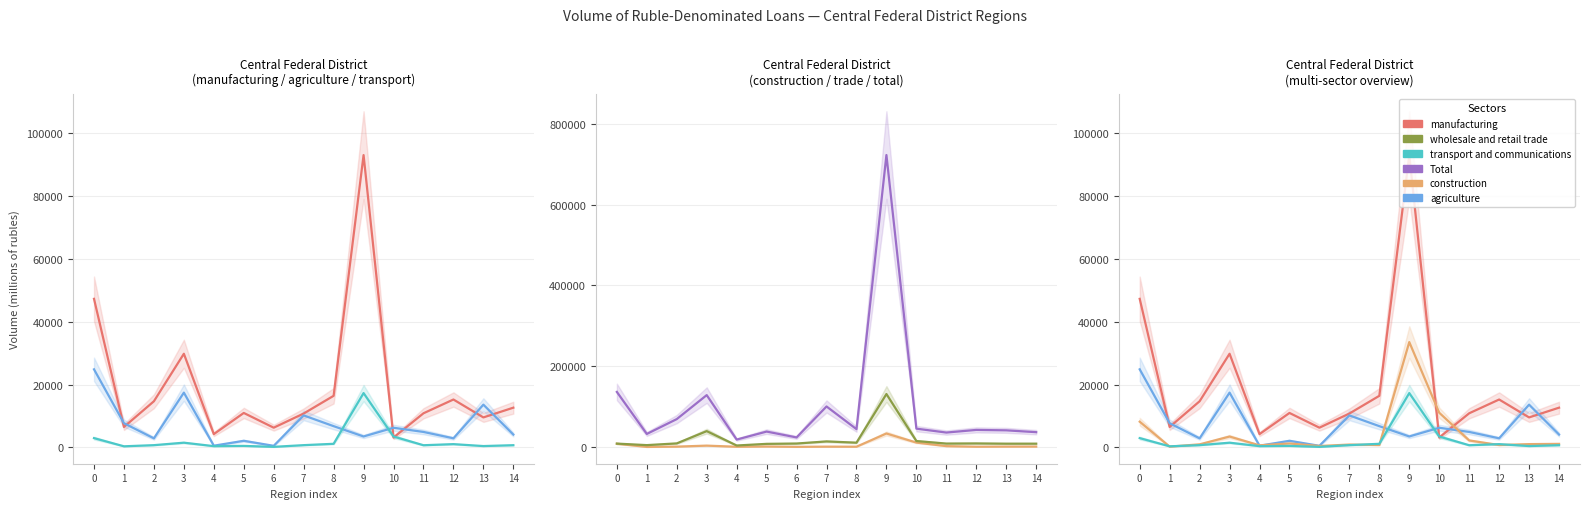

Between 8 and 14, which is larger?

8